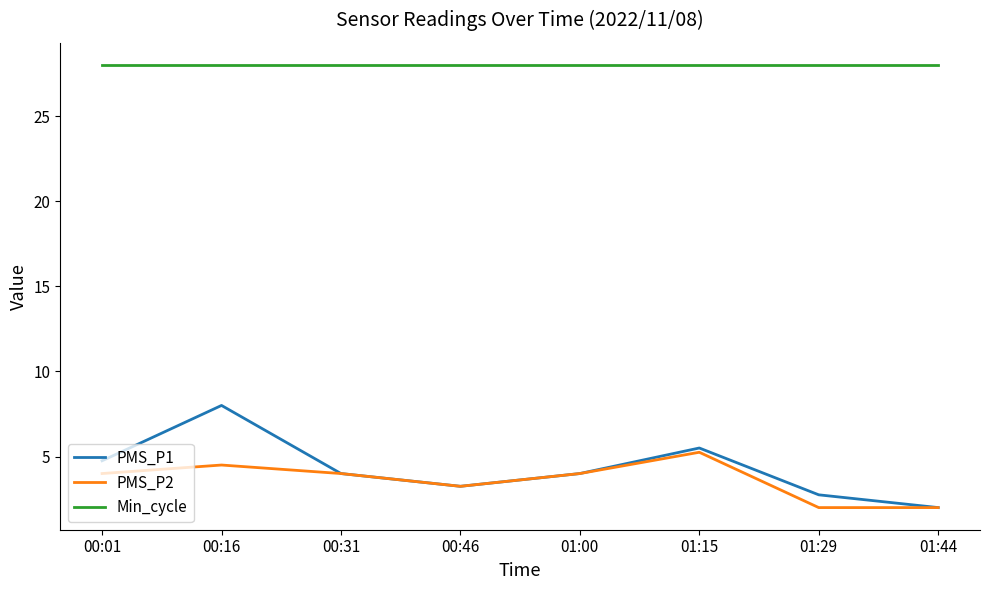

In PMS_P2, how many points are higher than both neighbors (excluding endpoints)?

2